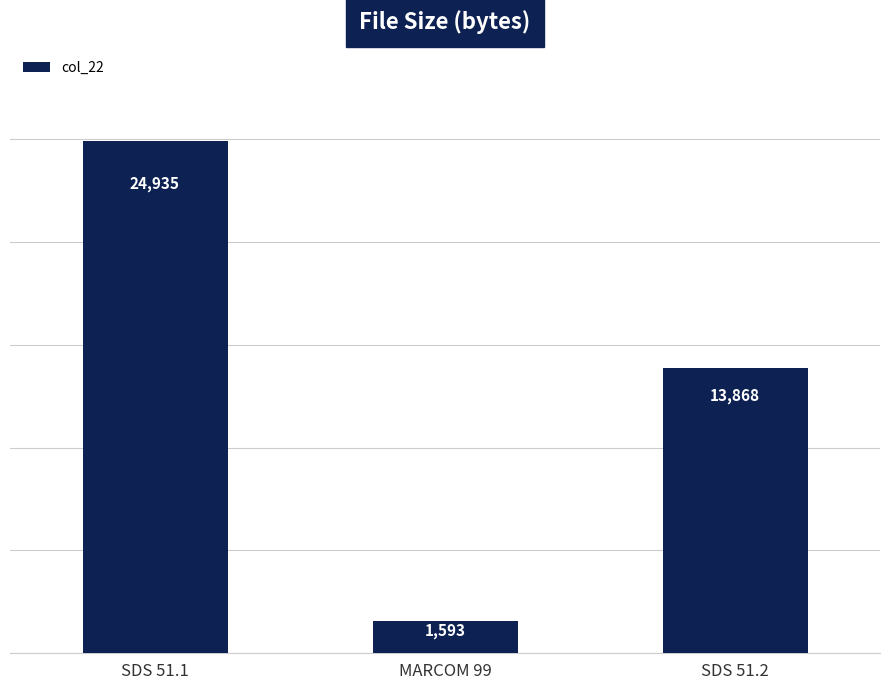

What is the difference between the values at SDS 51.1 and MARCOM 99?

23342